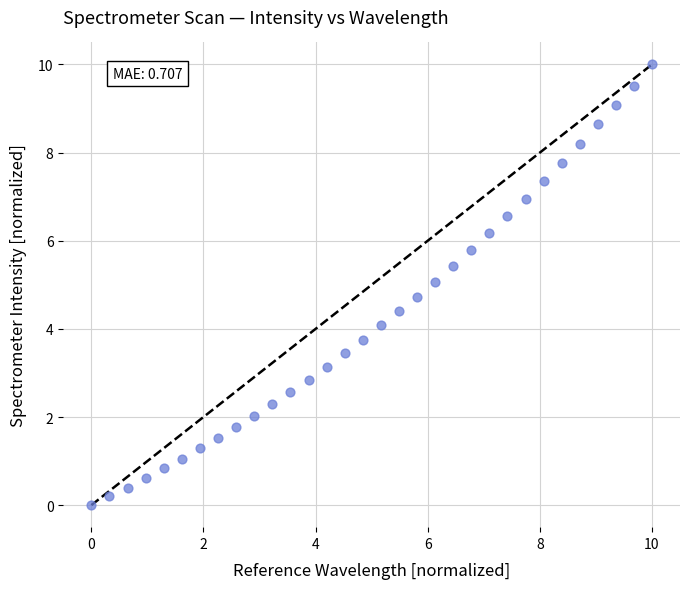

What is the range of X values (max minus min)?

10.0